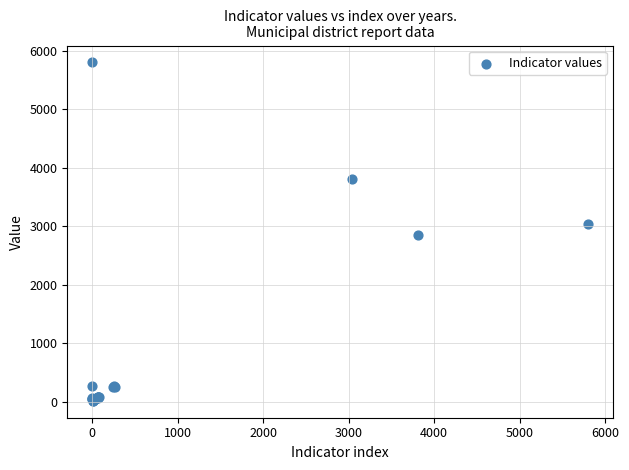

What Y value in the scatter plot is closest to 2907?

2843.0